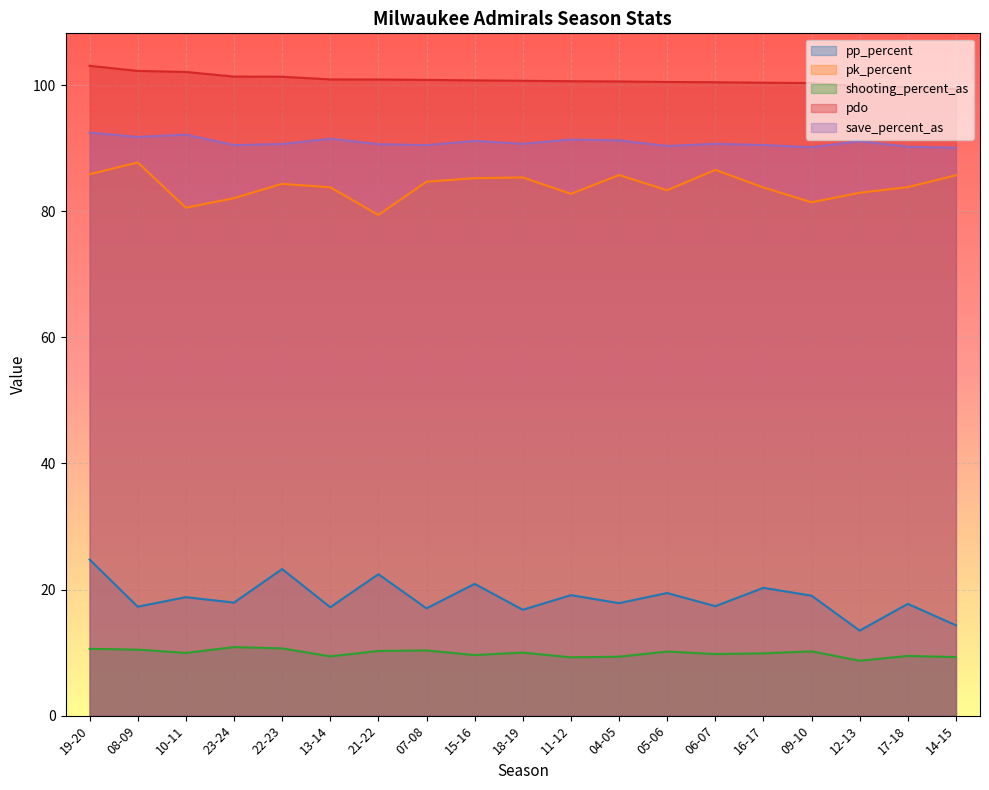

True or false: pdo and pk_percent intersect in this chart.

False